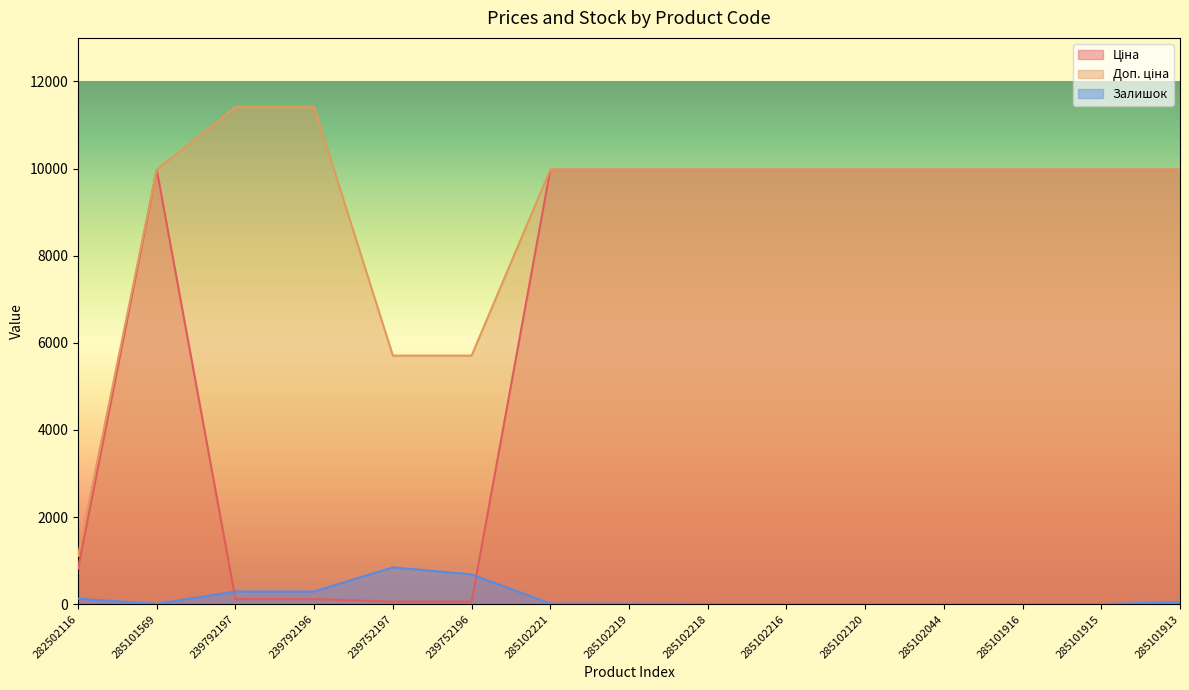

What is the value of the Залишок point at the 1st from the left?

125.0